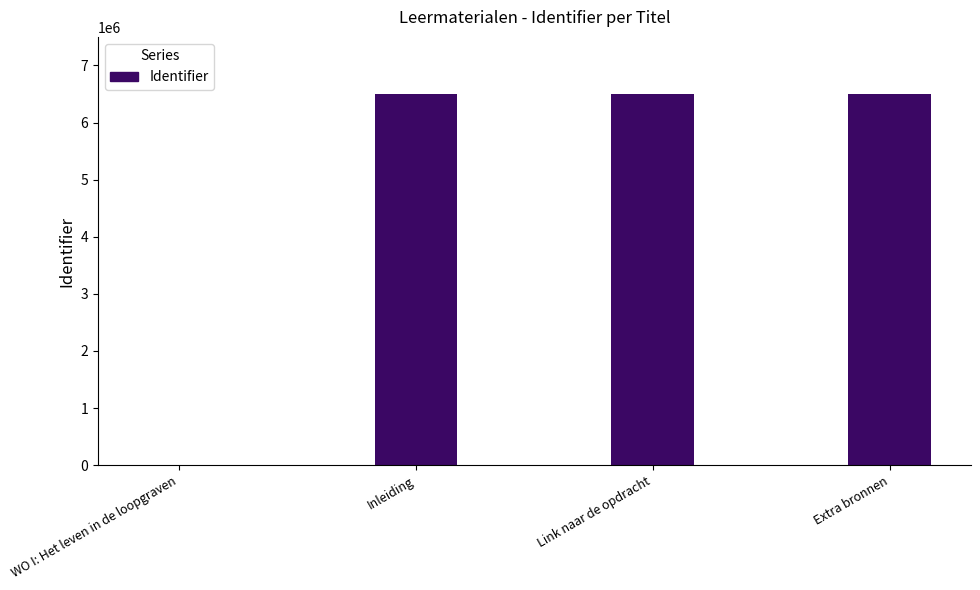

What is the difference between the values at Inleiding and WO I: Het leven in de loopgraven?

6500509